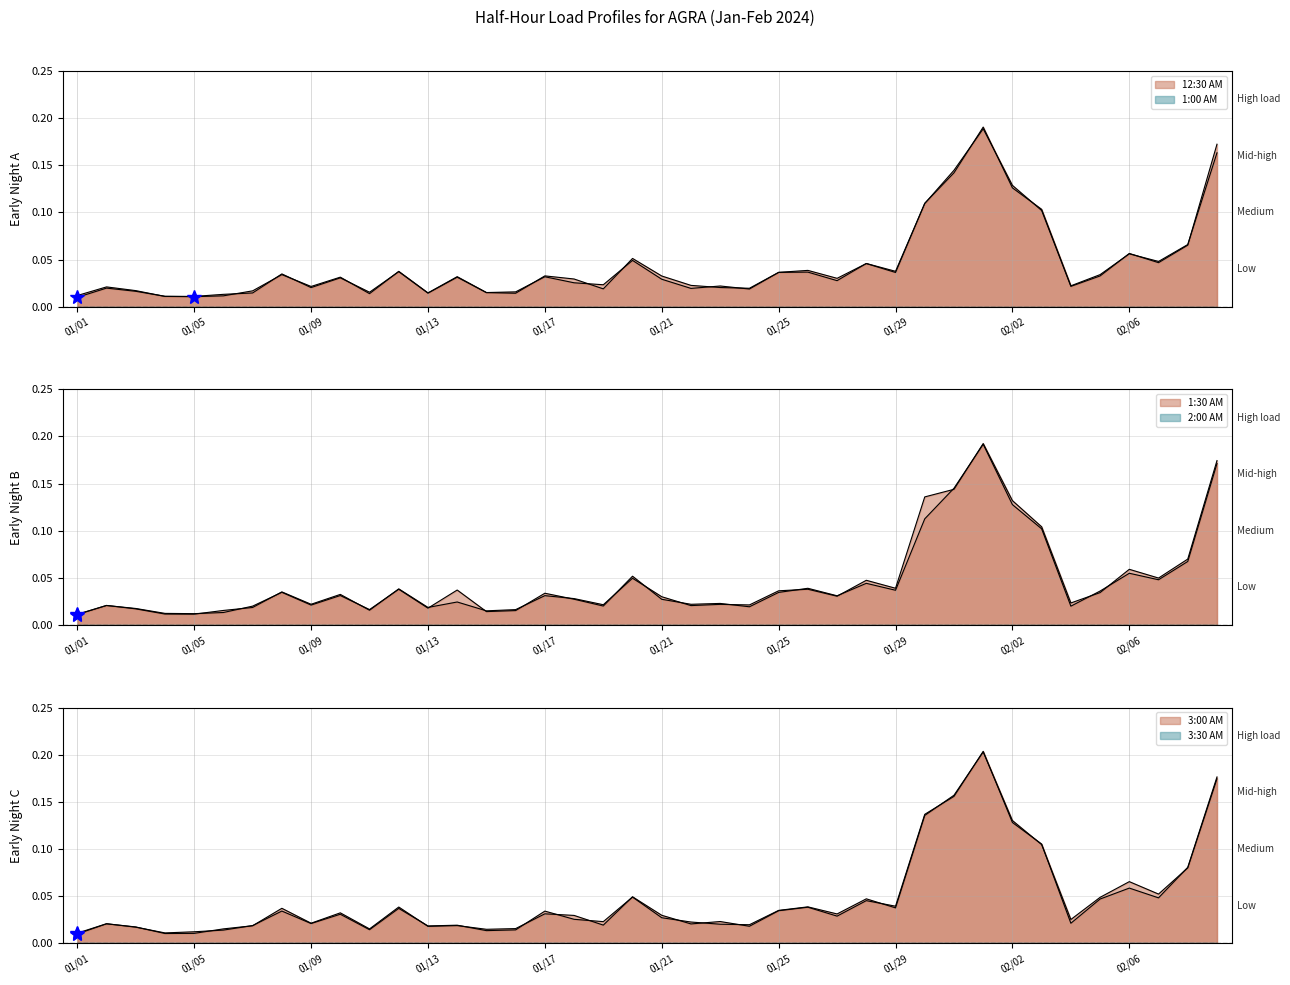

How many times do 3:00 AM and 1:00 AM cross each other?

17